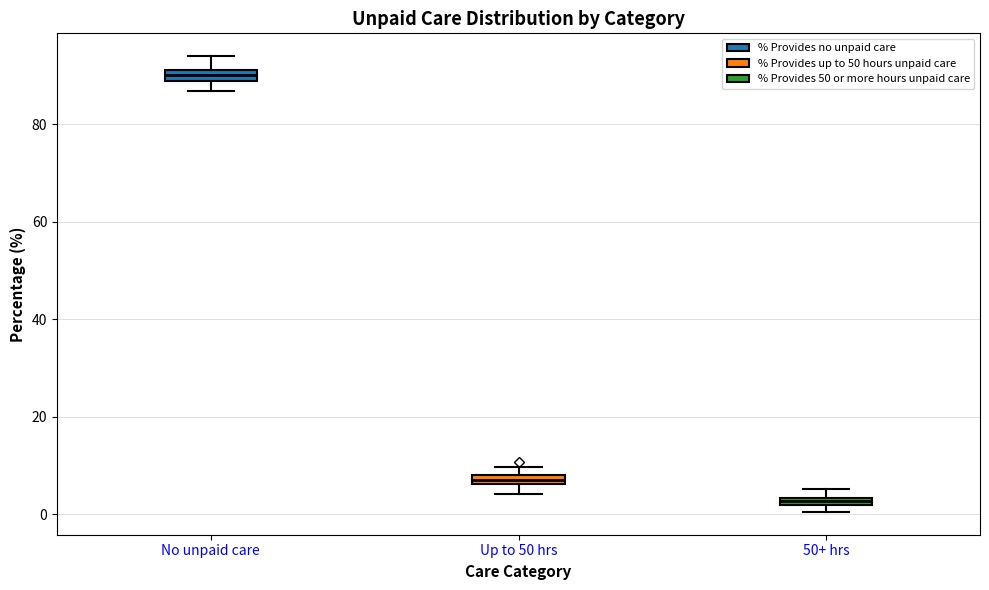

Which box has the lowest median line?

50+ hrs